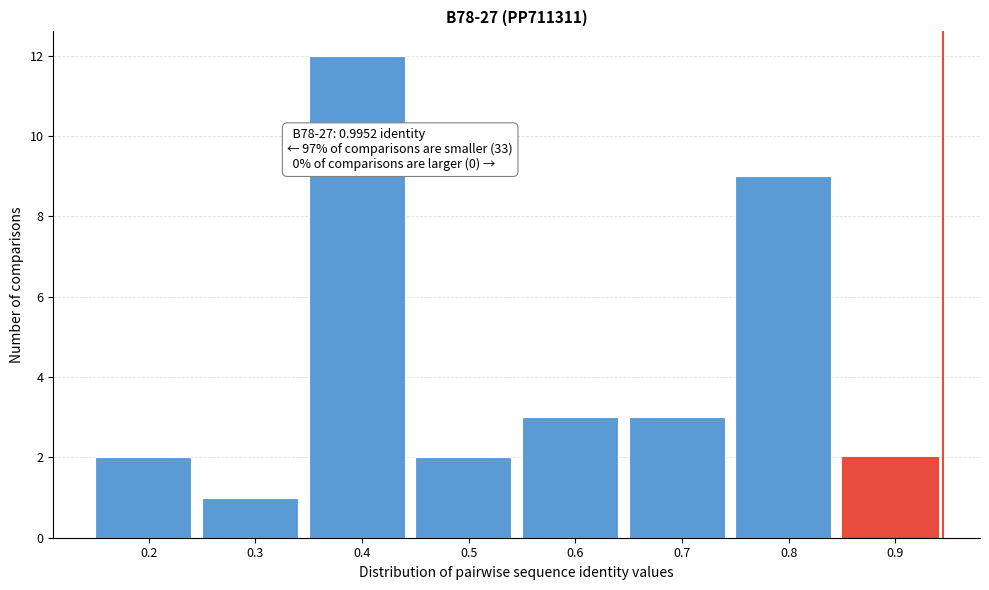

Reading right to left, list all the values displayed in this chart.

0.9=2	0.8=9	0.7=3	0.6=3	0.5=2	0.4=12	0.3=1	0.2=2